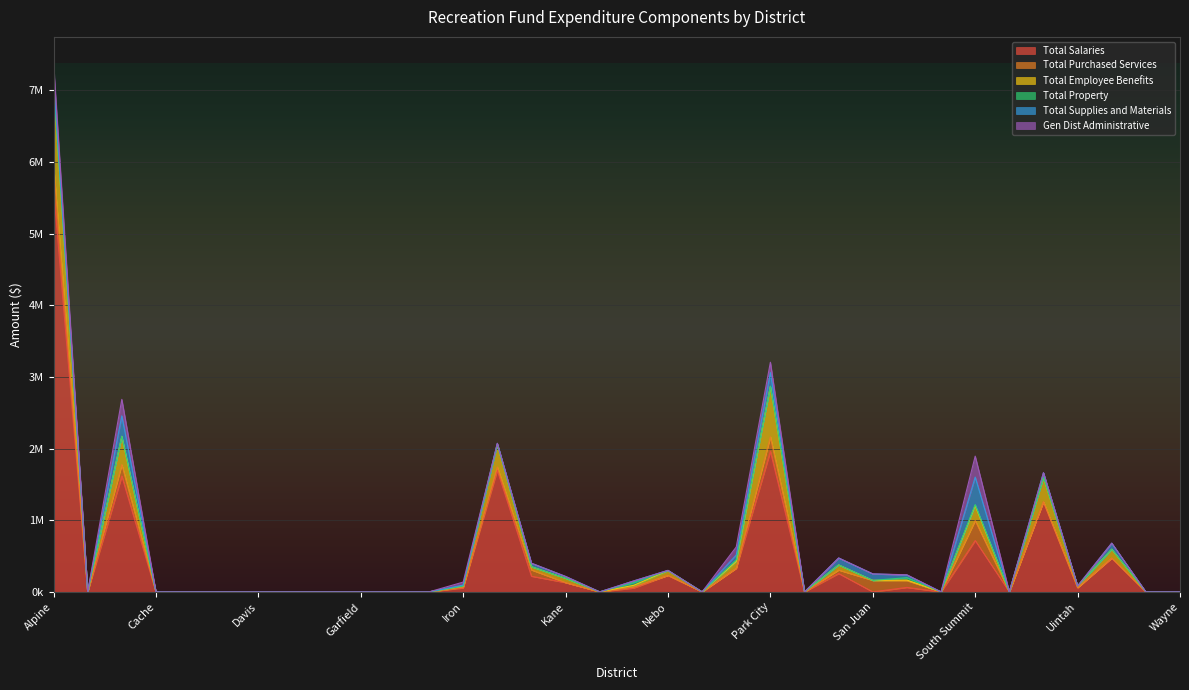

Which series changed the most between Carbon and Sevier?

Total Purchased Services